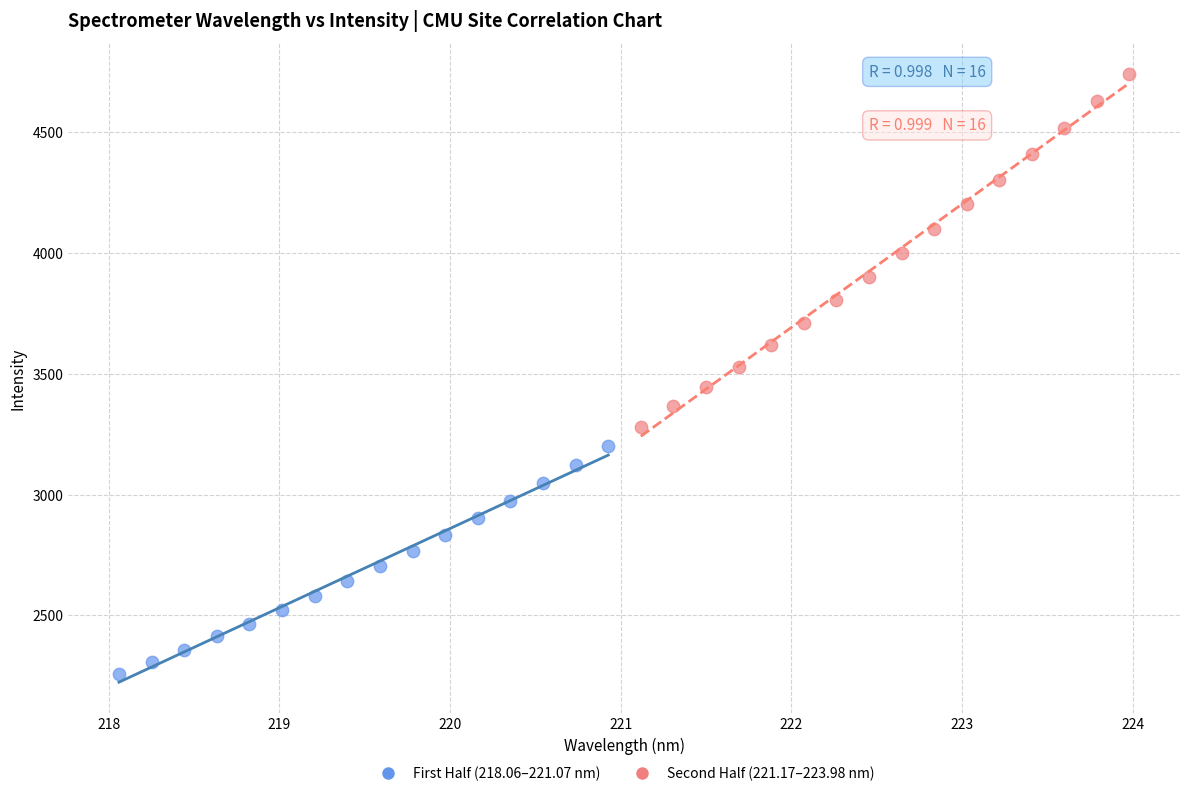

Which series has the largest Y range (max minus min)?

Second Half (221.17–223.98 nm)